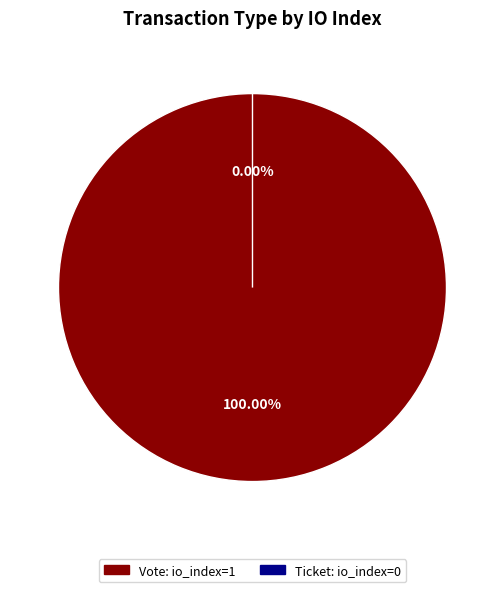

What is the total percentage of Vote (io_index: 1) and Ticket (io_index: 0)?

100.0%